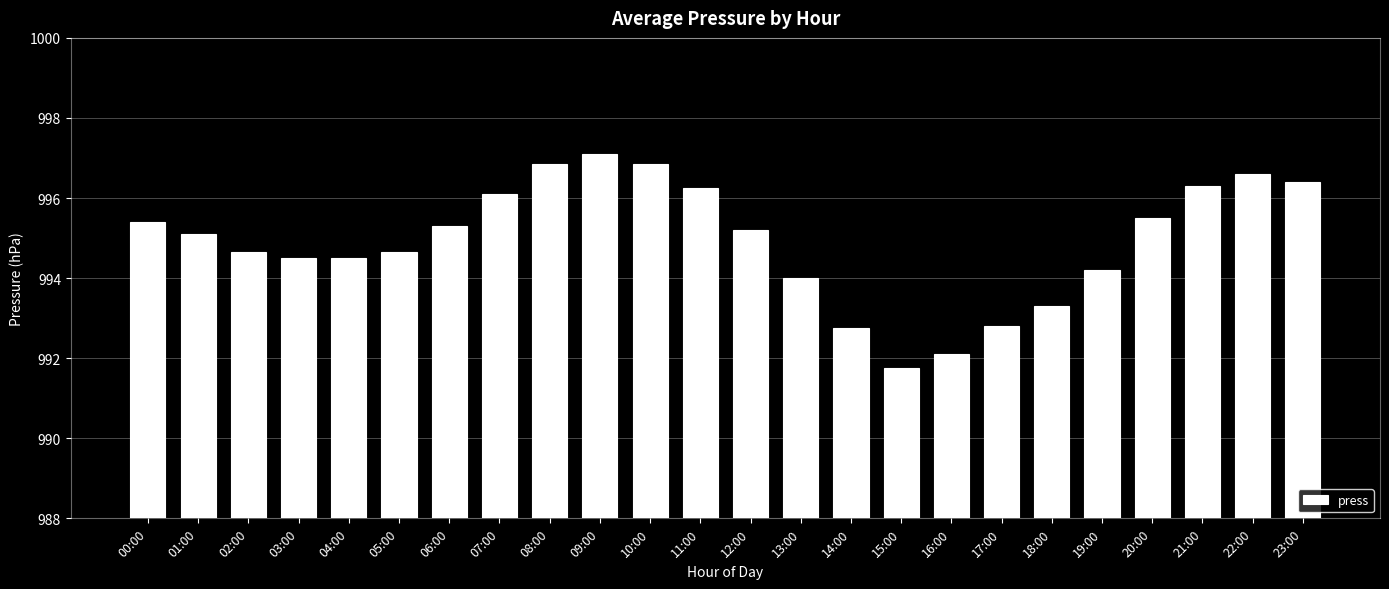

What is the change in value from 13:00 to 23:00?

+2.4